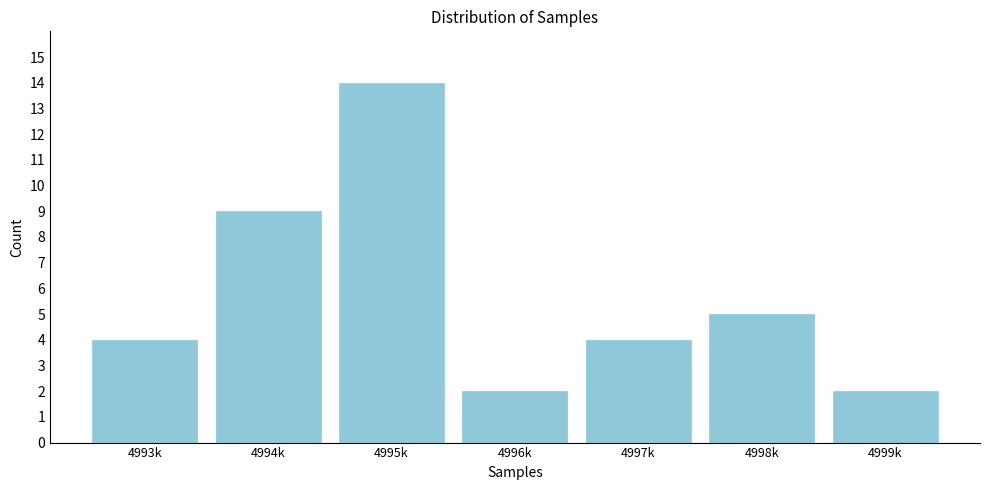

Reading right to left, what are all the values shown in this chart?

4999k=2	4998k=5	4997k=4	4996k=2	4995k=14	4994k=9	4993k=4